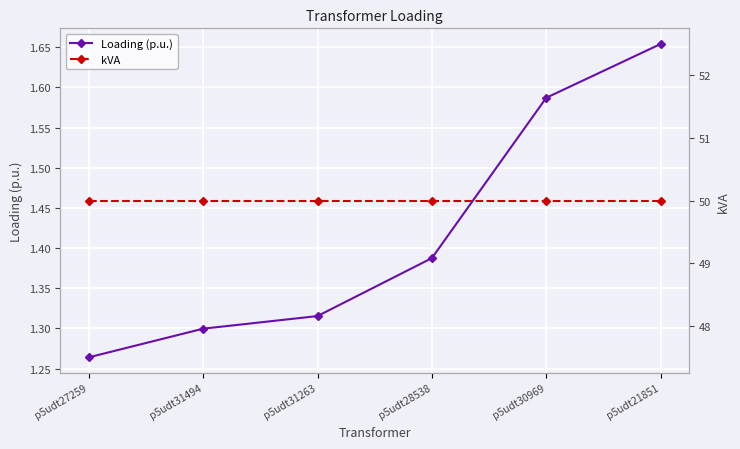

True or false: kVA and Loading (p.u.) cross at least once.

False